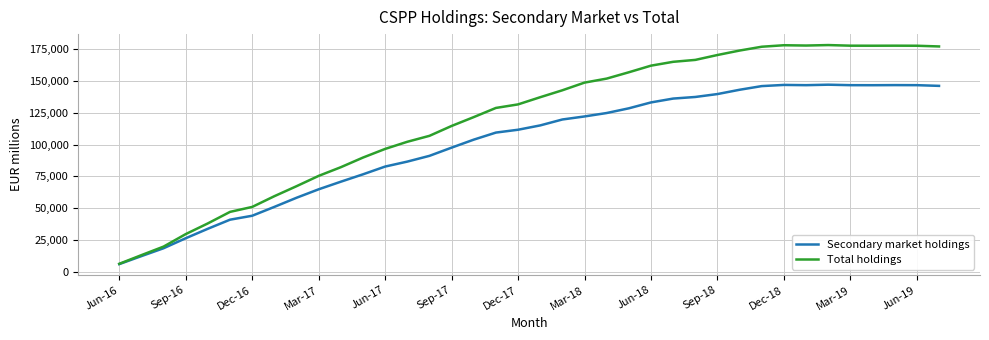

Rank the series by their average value, from highest to lowest.

Total holdings, Secondary market holdings